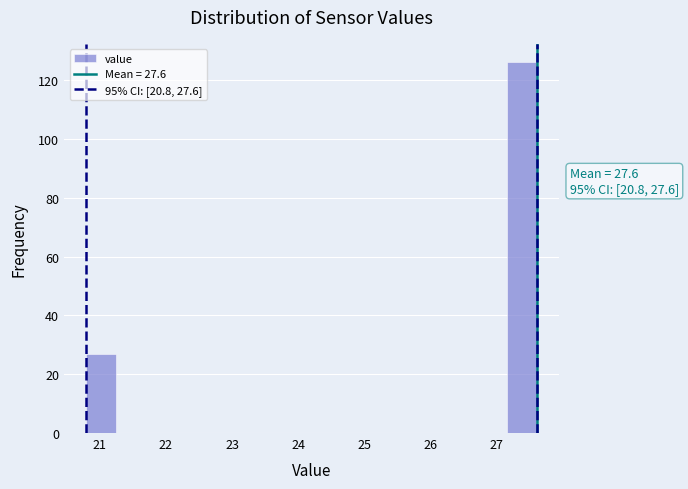

Over which range of the x-axis is the bar tallest?

27.1 to 27.6